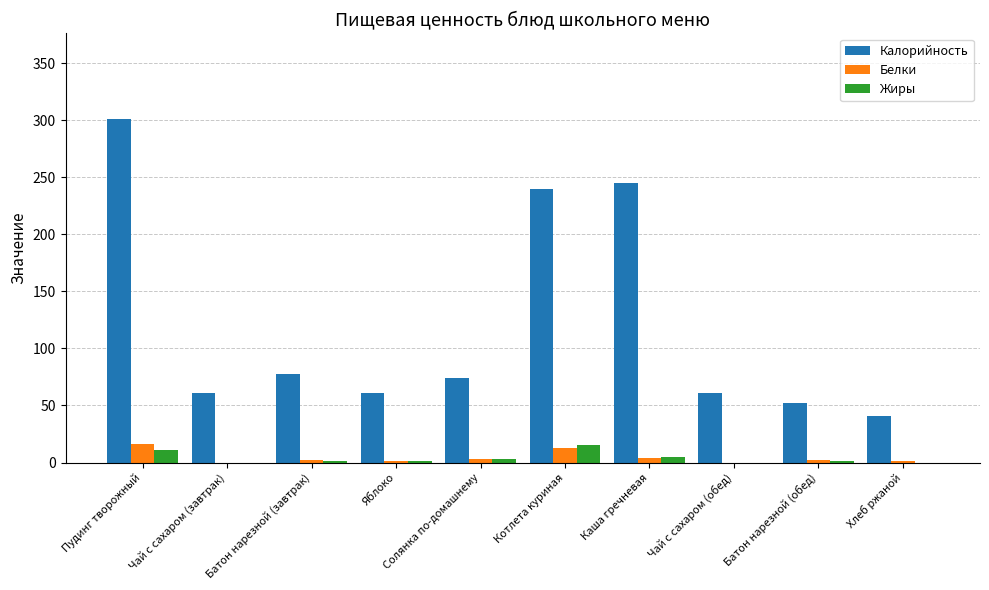

Is it true that Белки equals 0 at Чай с сахаром (завтрак)?

True